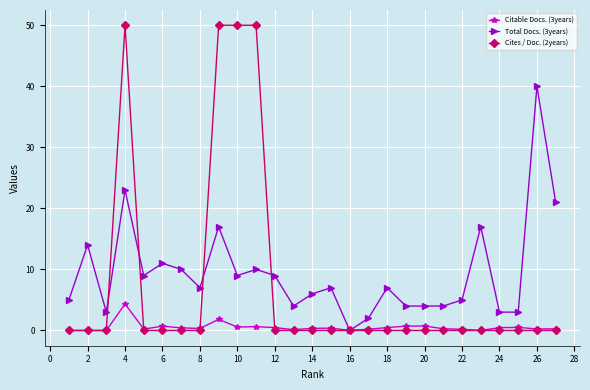

True or false: Cites / Doc. (2years) has more than 0 points higher than both neighbors.

True